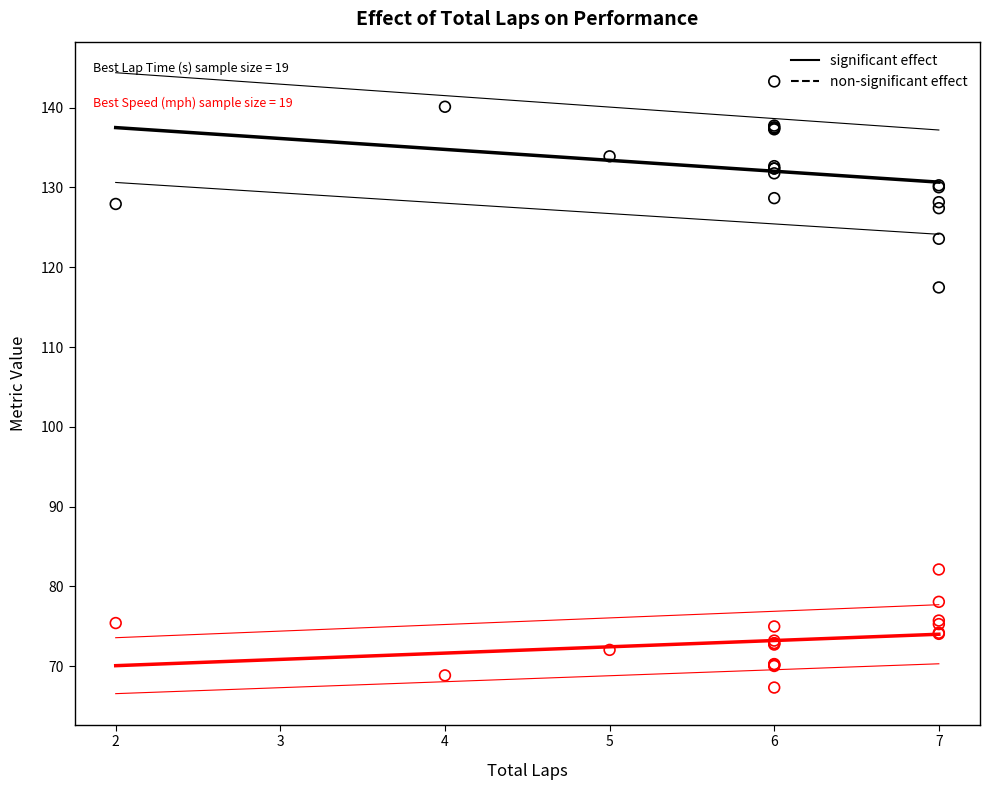

Across all series, what Y value is closest to 105?

117.5